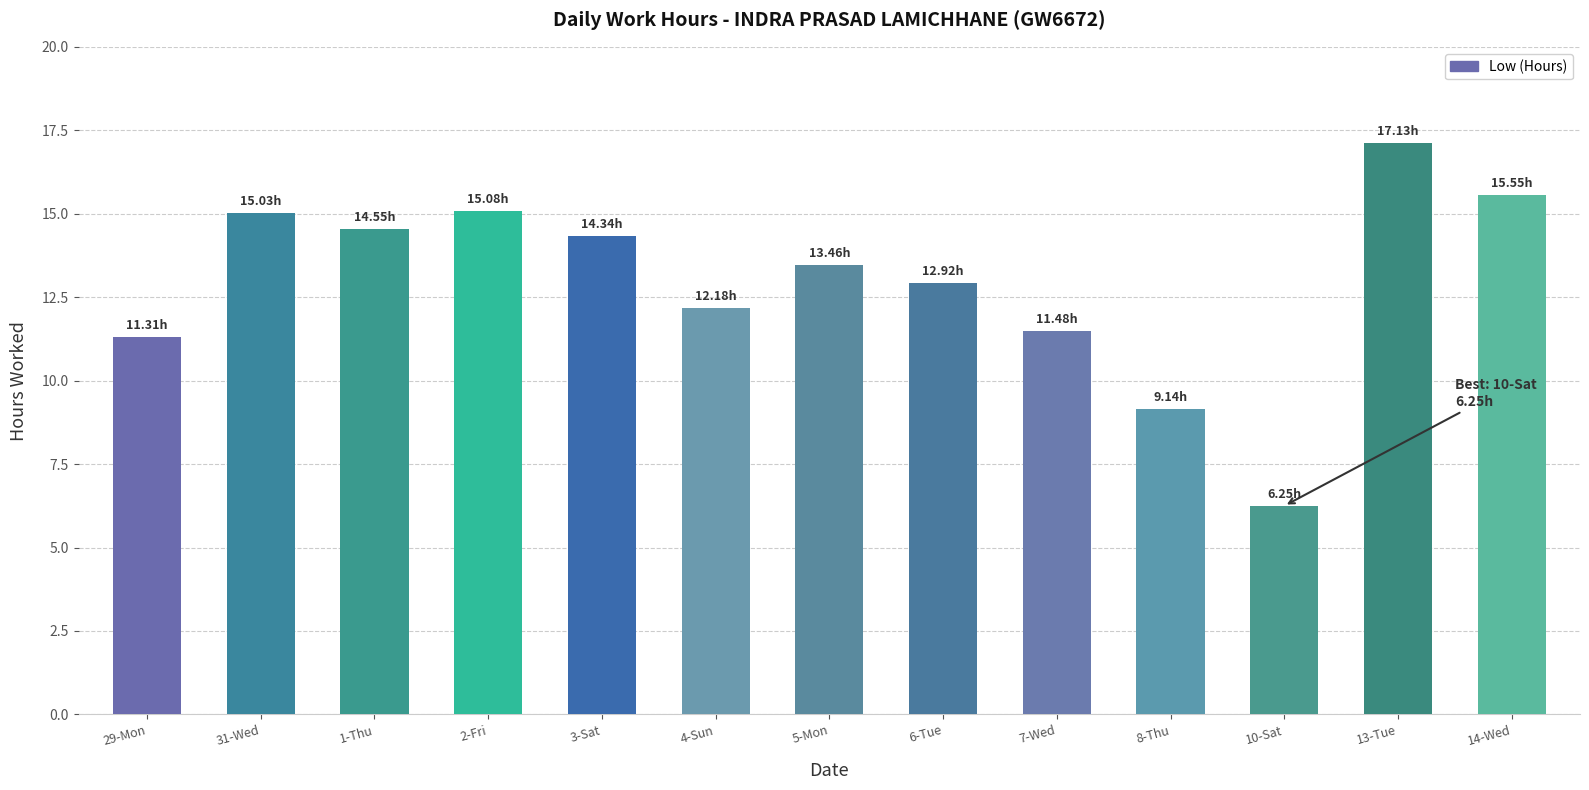

Approximately how many times larger is the value at 14-Wed compared to 31-Wed?

1.0